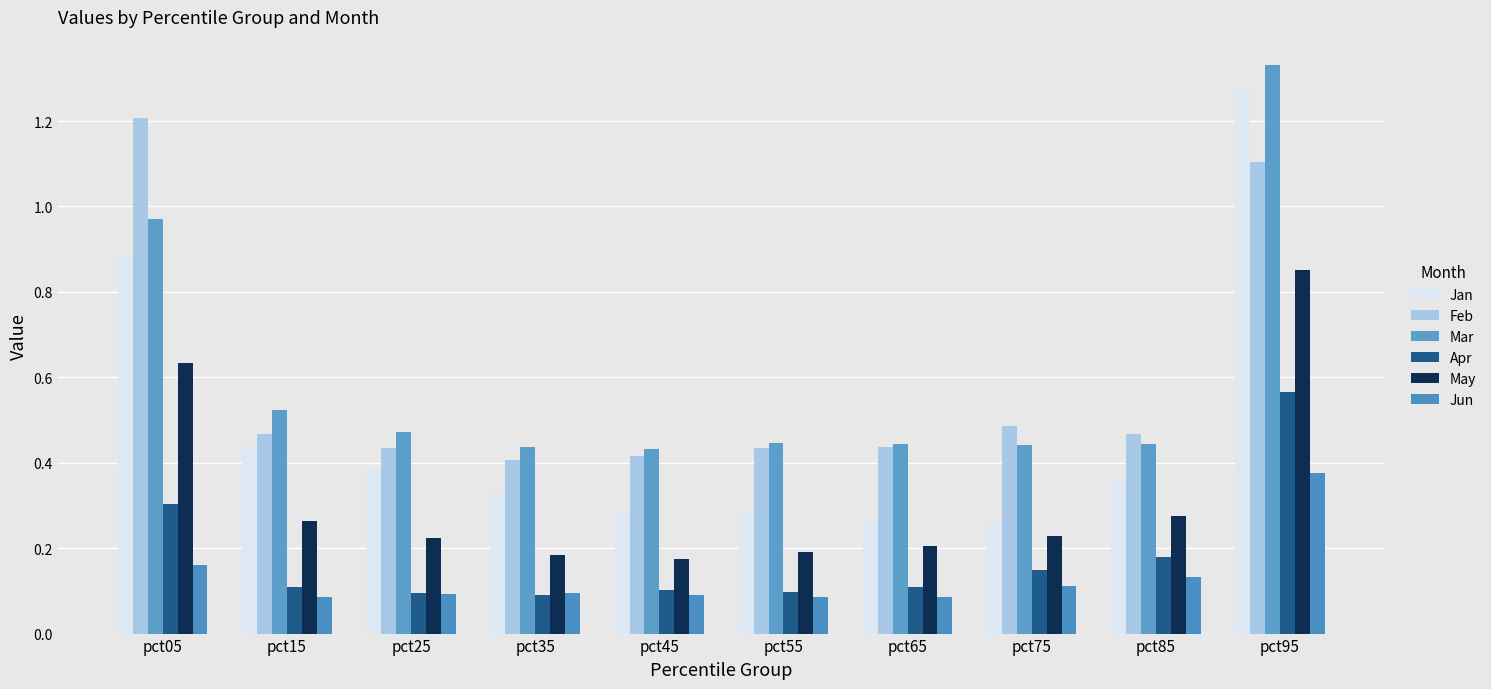

Is the value of Jan at pct25 greater than the value of Apr at pct95?

No